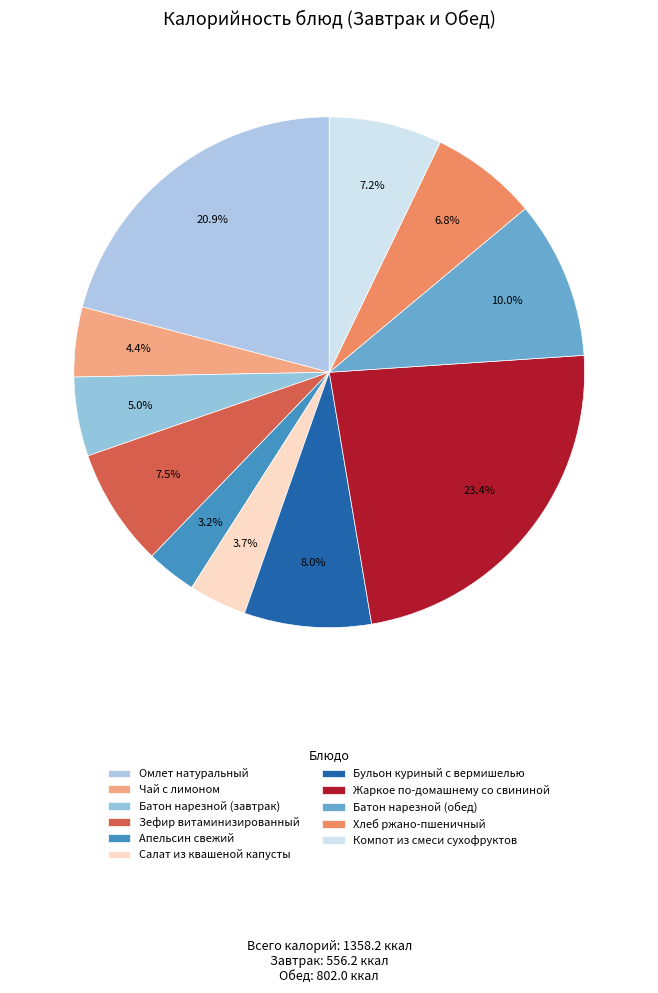

To the nearest percent, what is the difference between the largest and smallest slice percentages?

20%